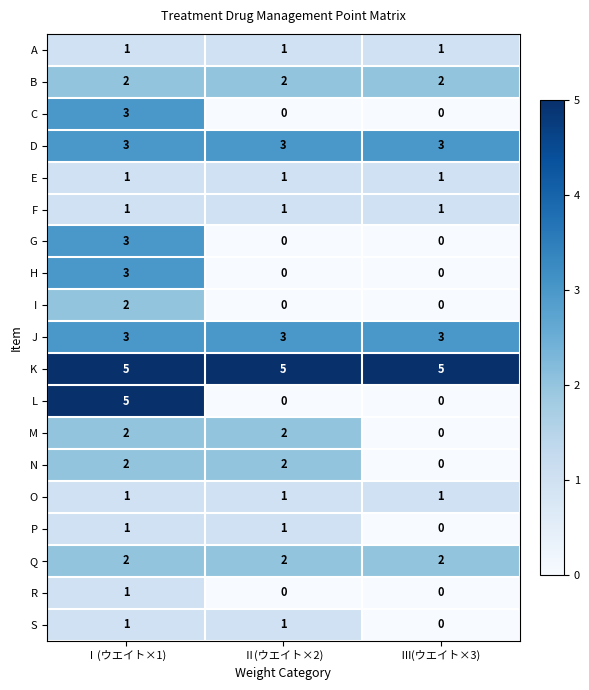

What is the total value across all series at Ⅱ(ウエイト×2)?

25